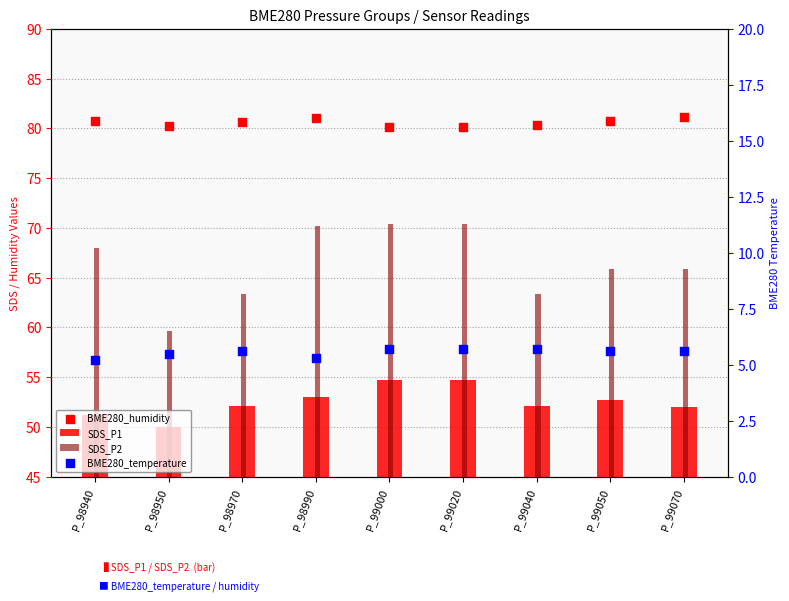

Which series contains the lowest Y value?

BME280_temperature